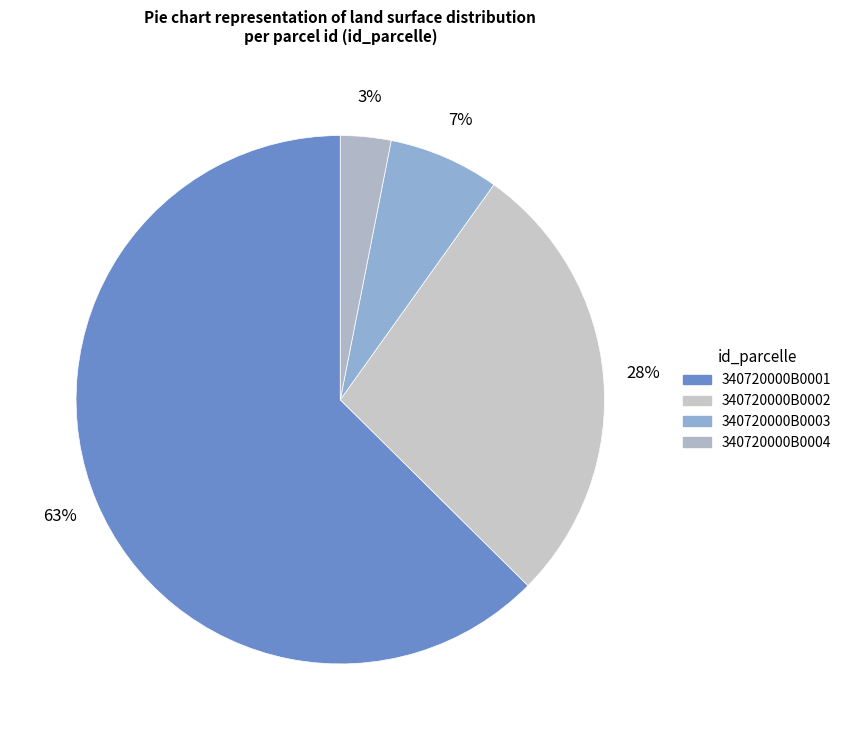

To the nearest percent, what is the difference between the largest and smallest slice percentages?

59%